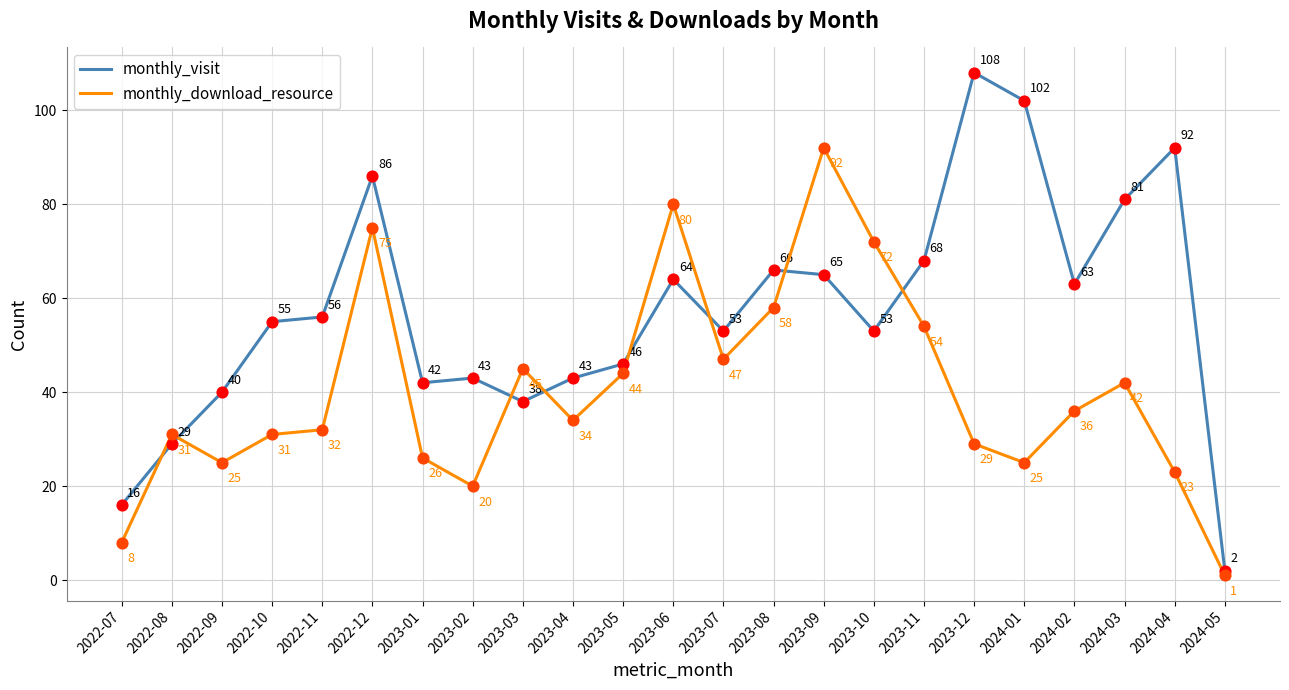

What is the difference between the highest and lowest values at 2023-01?

16